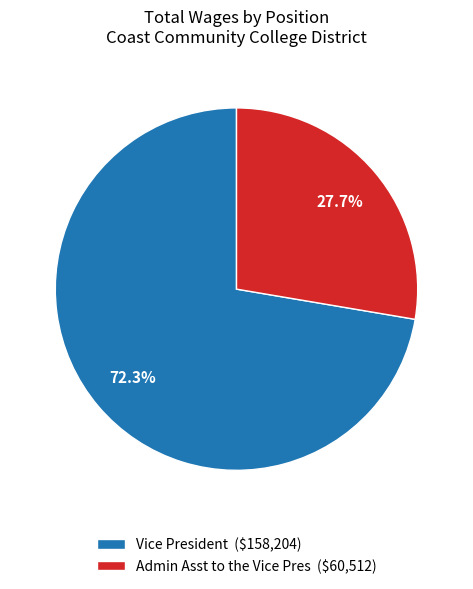

Which has a higher value, Admin Asst to the Vice Pres or Vice President?

Vice President